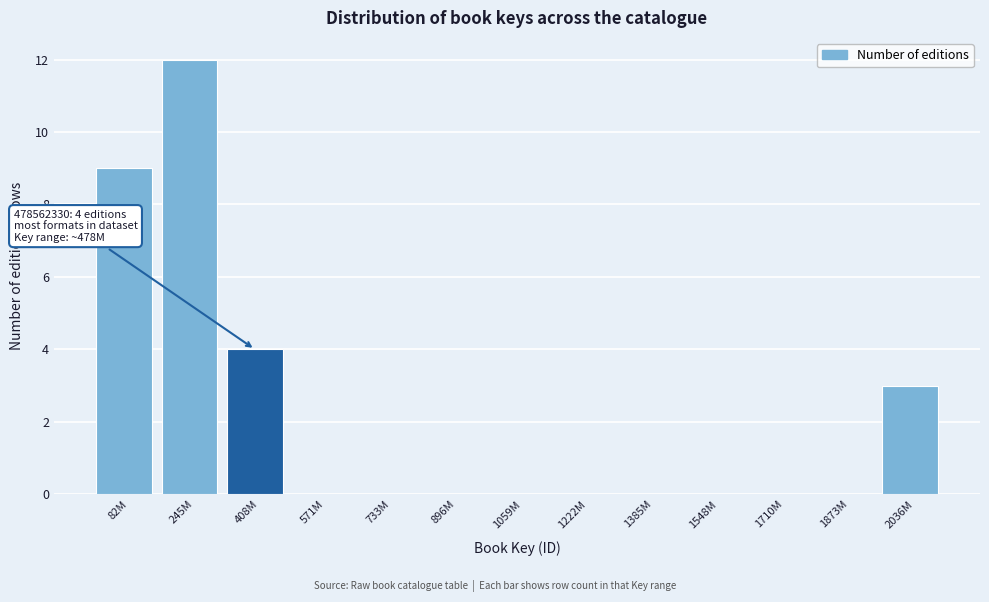

Reading left to right, what are all the values shown in this chart?

82M=9	245M=12	408M=4	571M=0	733M=0	896M=0	1059M=0	1222M=0	1385M=0	1548M=0	1710M=0	1873M=0	2036M=3